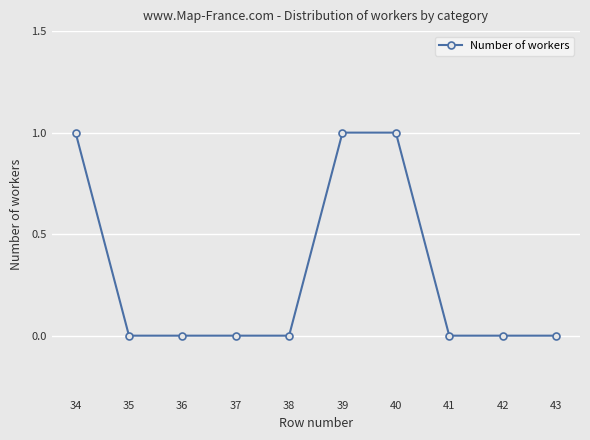

Approximately how many times larger is the value at 40 compared to 39?

1.0